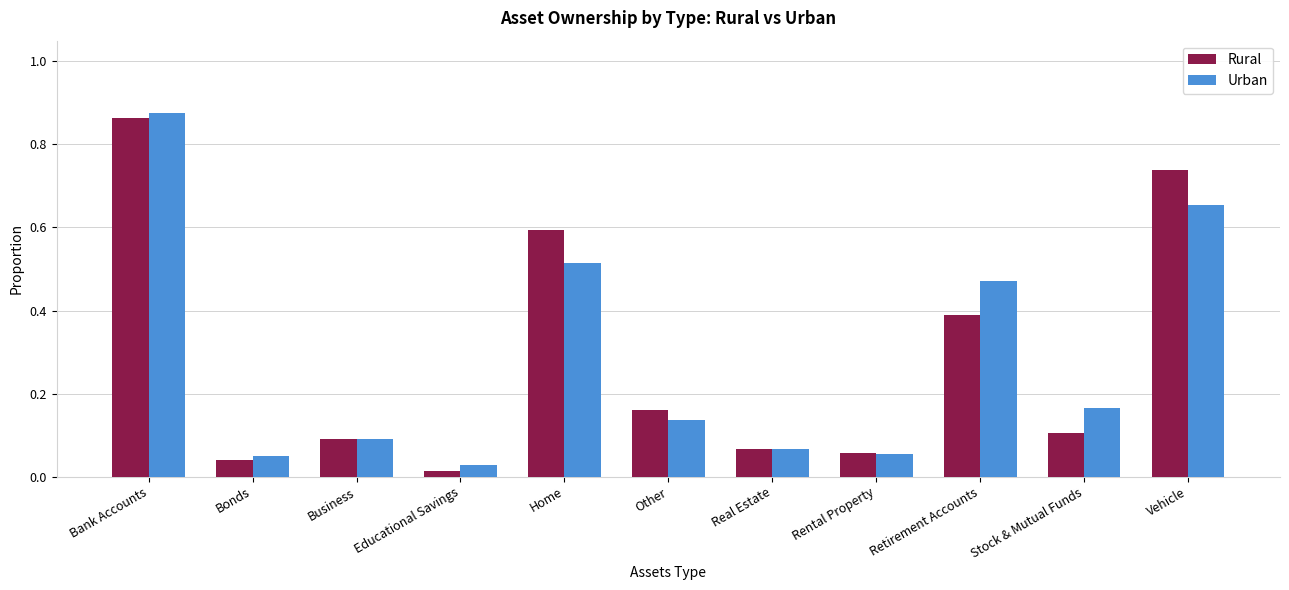

Which category has the highest value in the Urban series?

Bank Accounts